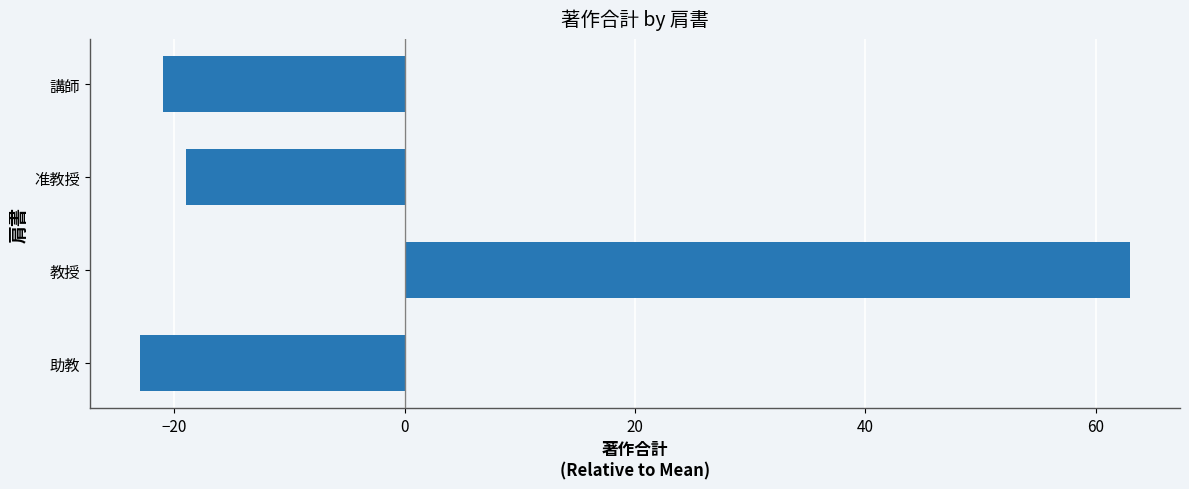

Reading bottom to top, extract all data points from this chart.

-23	63	-19	-21